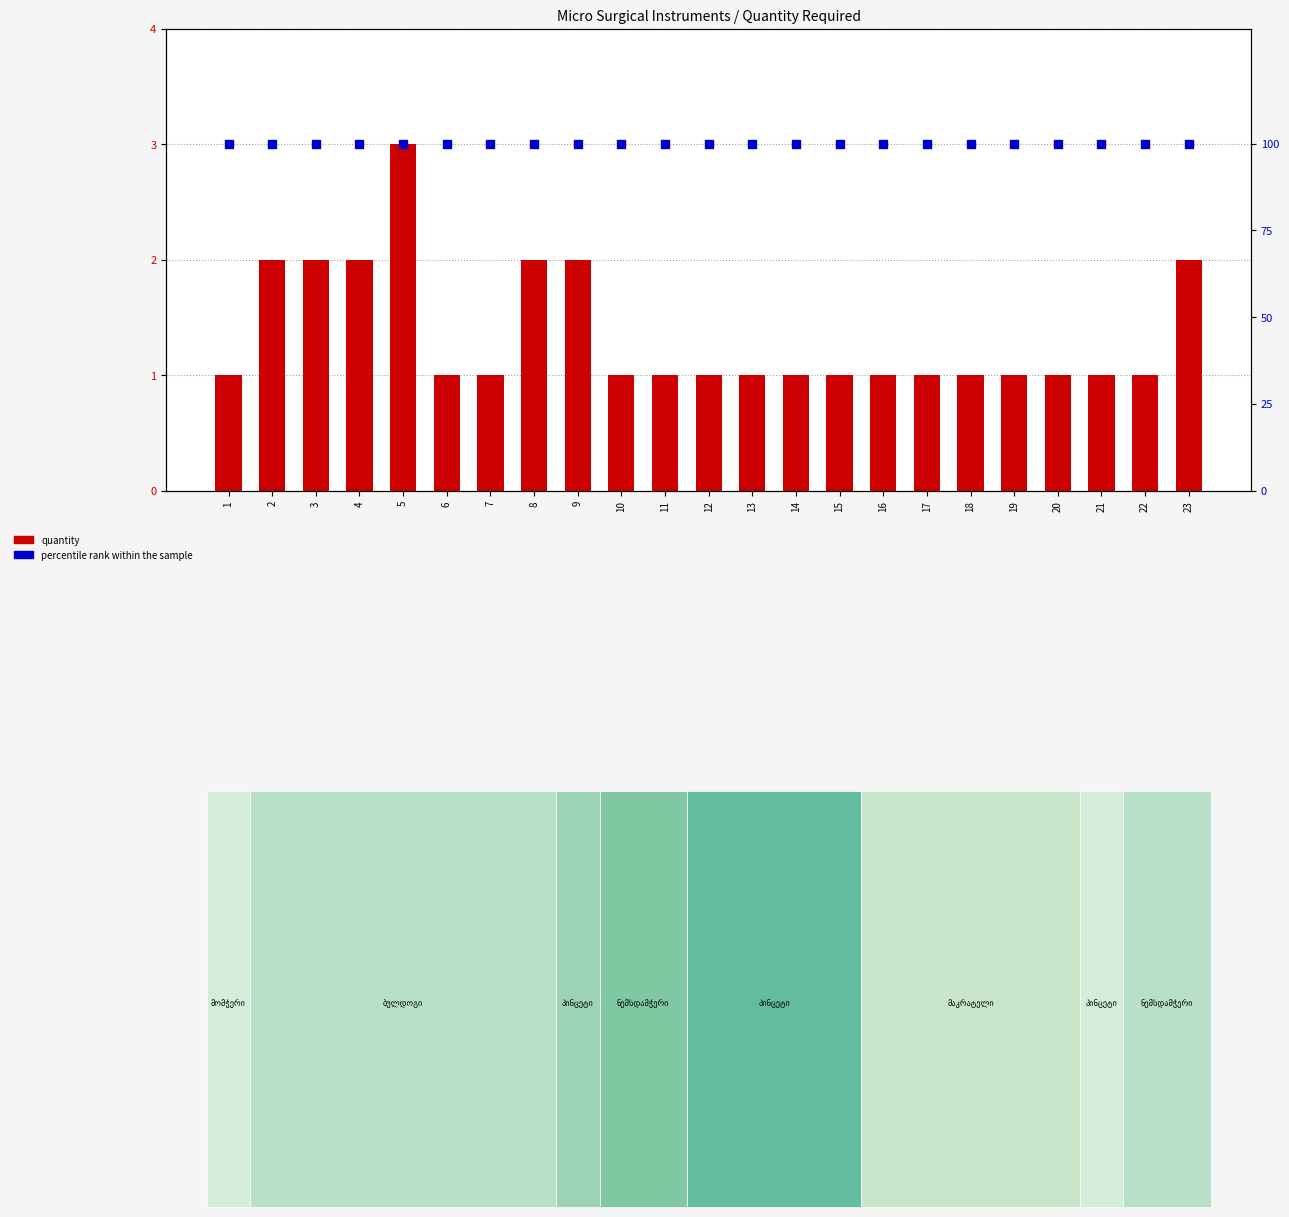

Which series has the largest Y range (max minus min)?

quantity